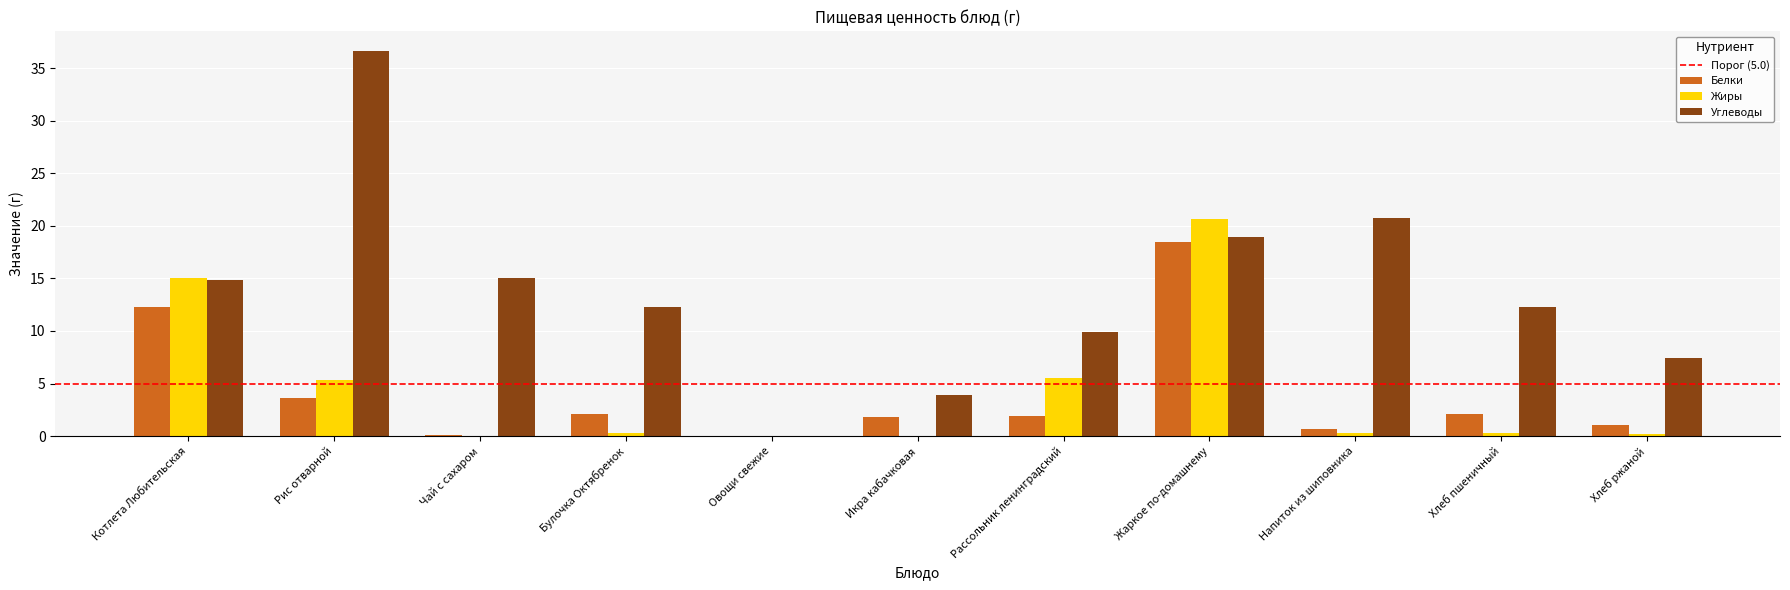

Which label corresponds to the largest value in the chart?

Рис отварной